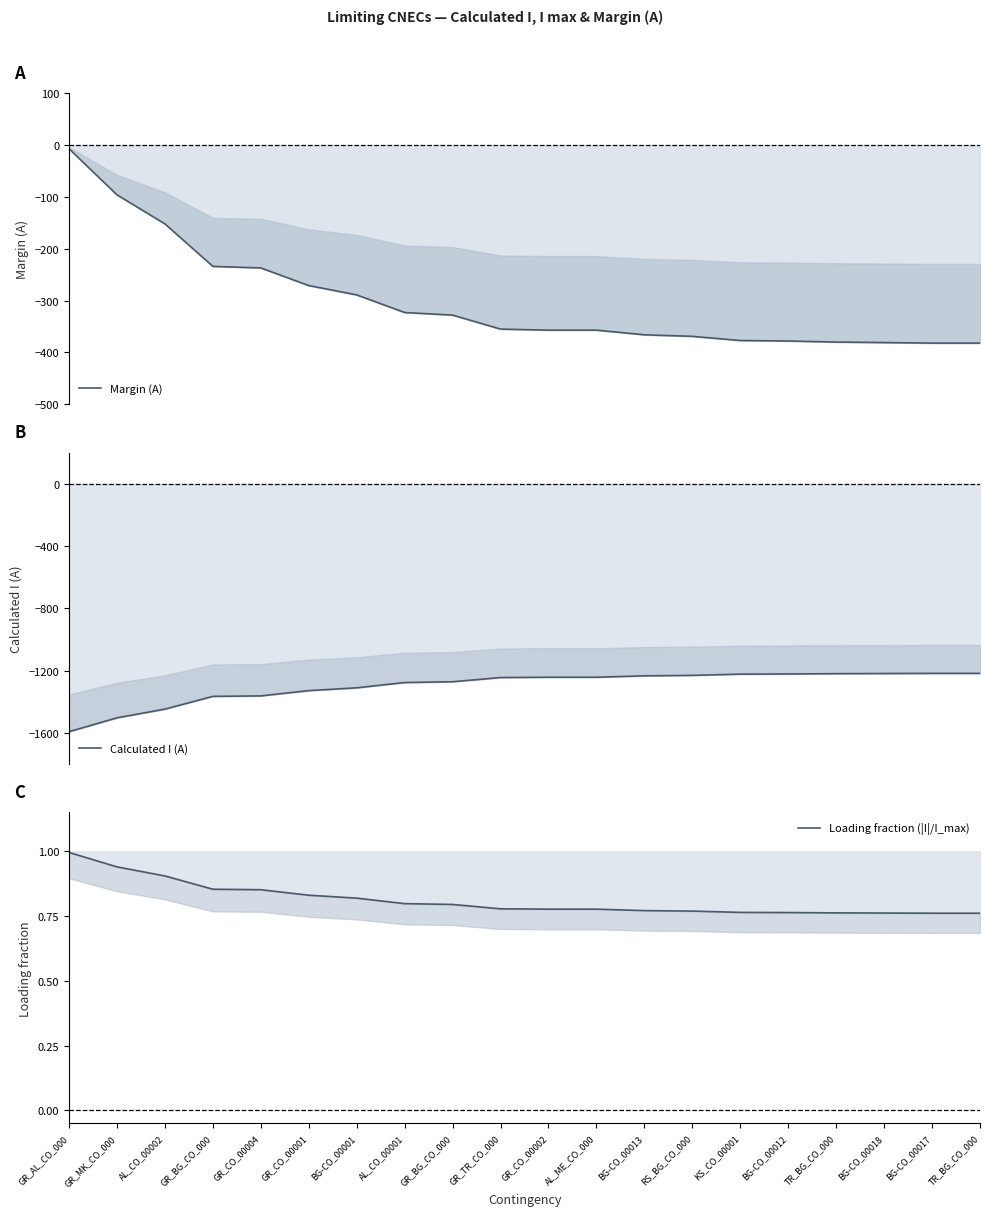

What is the difference between the Calculated I (A) values at TR_BG_CO_000 and TR_BG_CO_000?

2.0